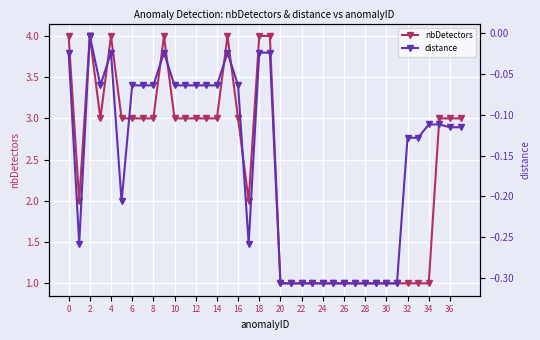

True or false: nbDetectors and distance intersect in this chart.

False